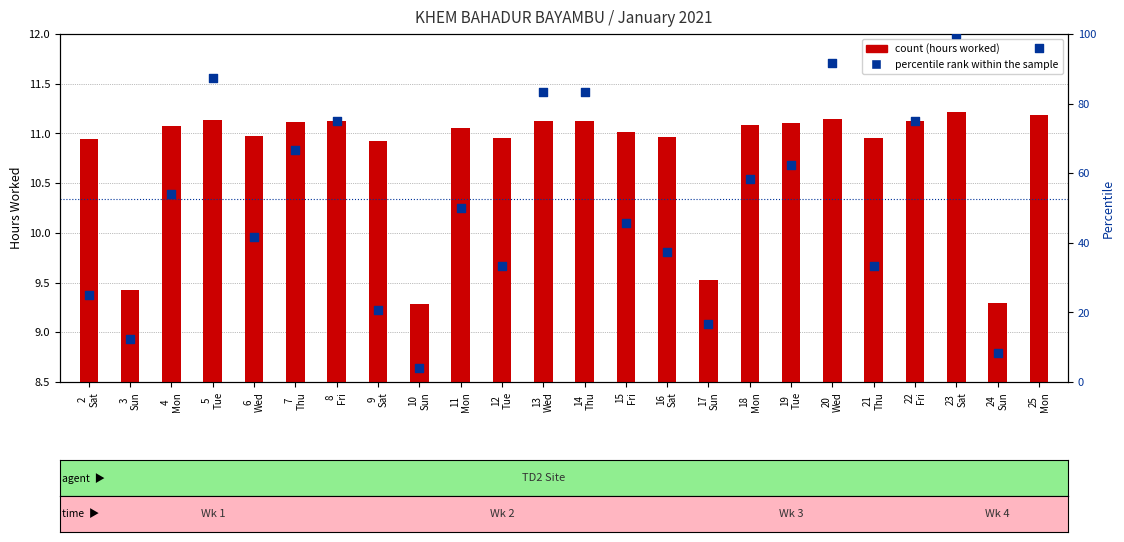

Which series contains the highest Y value?

percentile rank within the sample